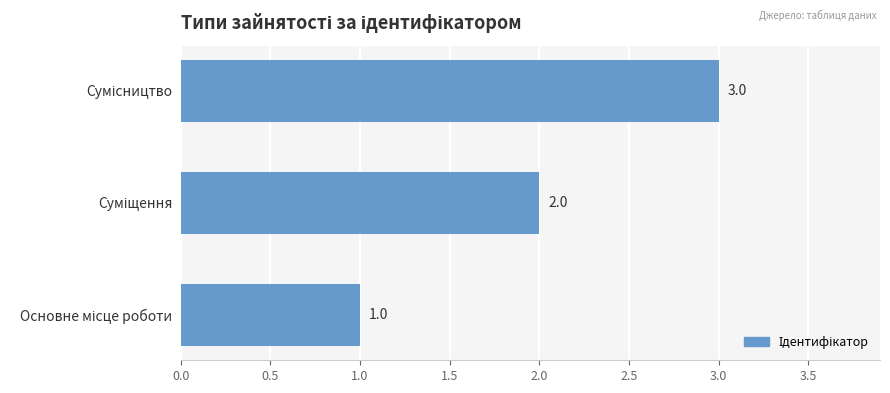

What is the sum of all values?

6